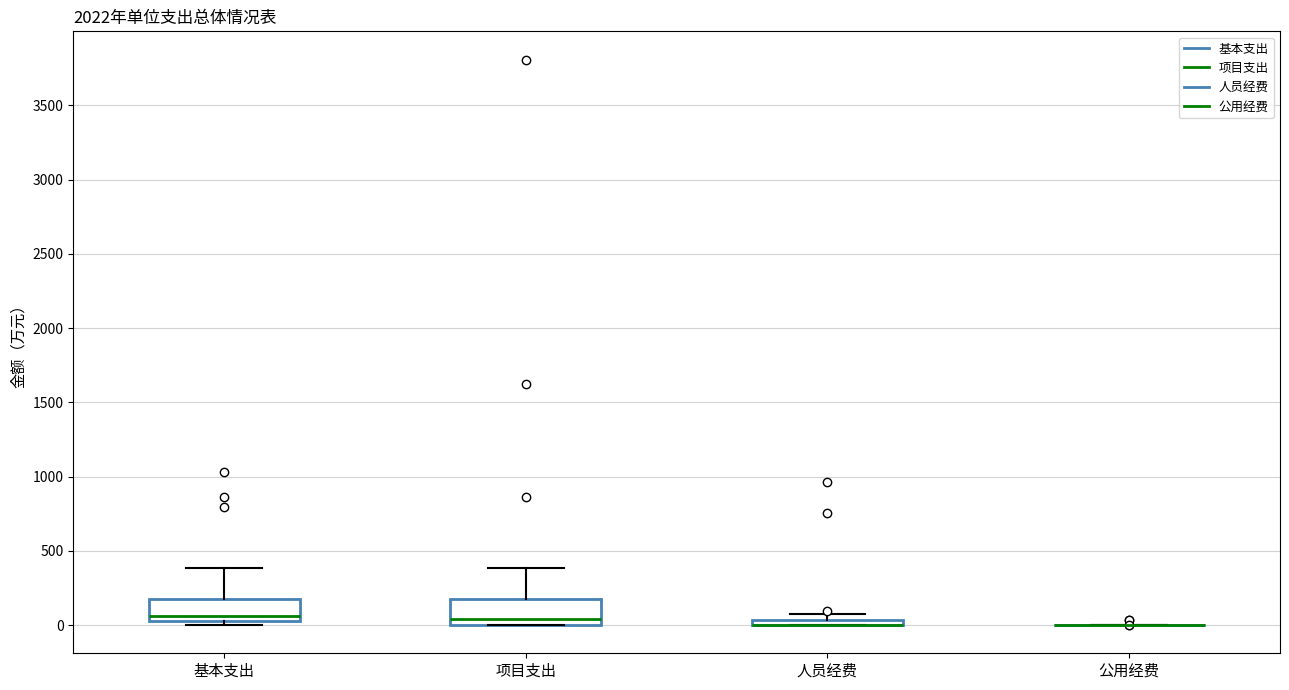

Where does the upper whisker of the box for 基本支出 end on the y-axis? The values are not printed on the chart, so give them approximately, as read against the axis.

400